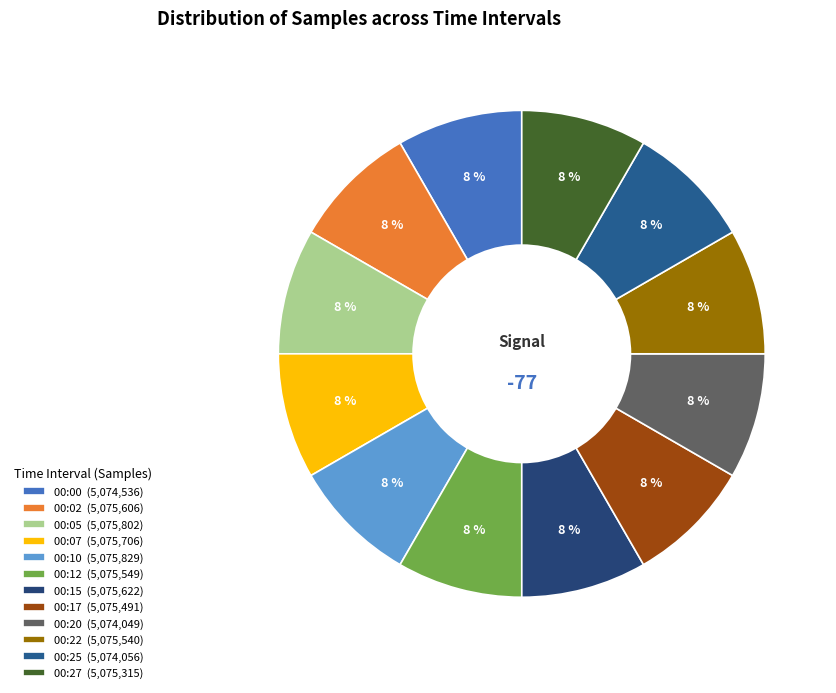

Count the number of slices in the pie.

12